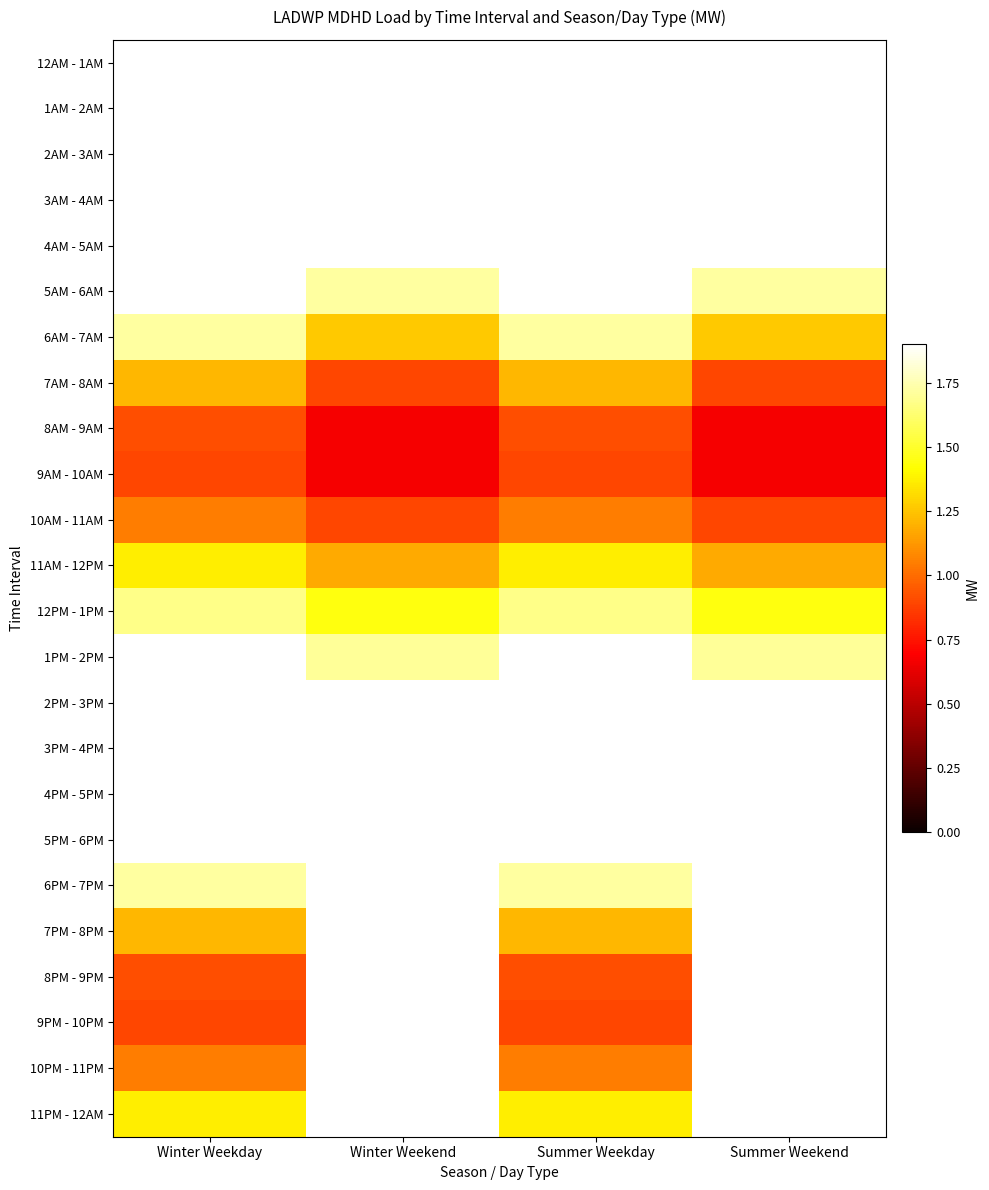

At which category is the sum across all series the highest?

Winter Weekend